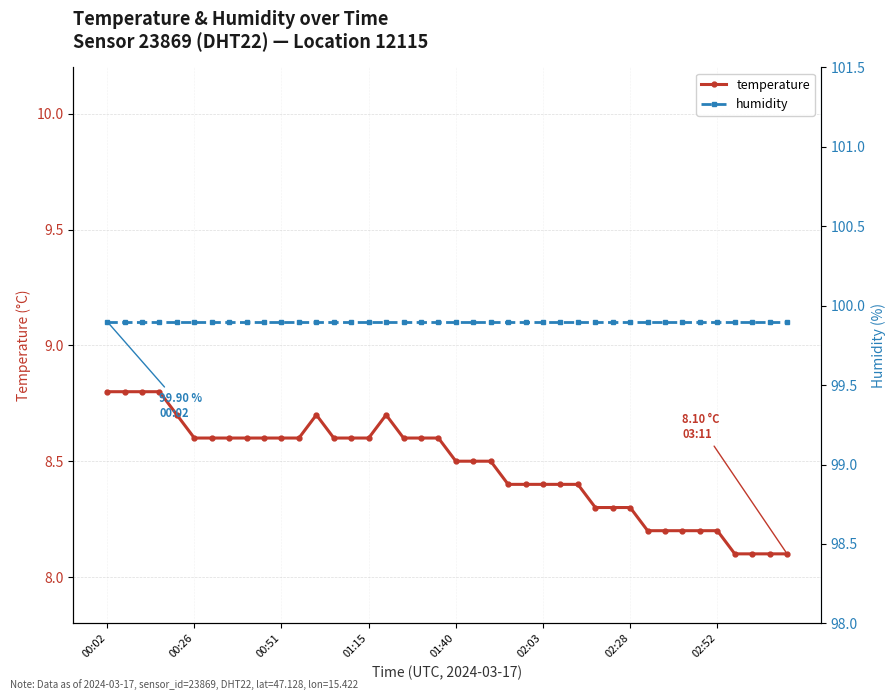

The humidity series shows 136.2 at 00:02. True or false?

False